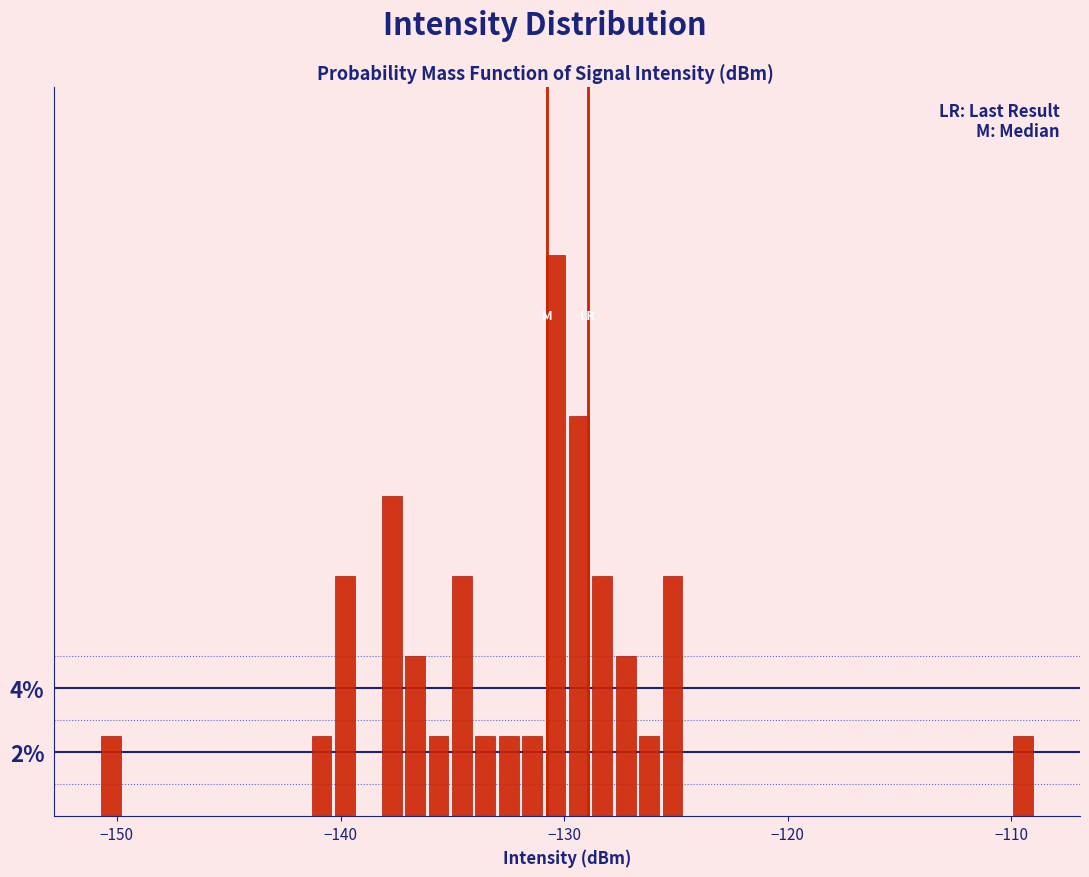

Read against the x-axis, roughly where is the centre of the tallest bar?

-130